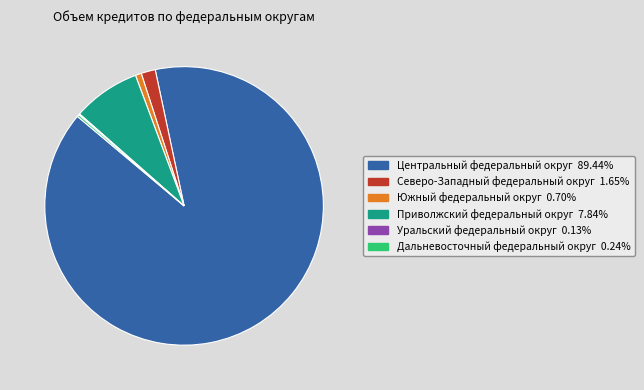

Does any single category account for the majority?

Yes